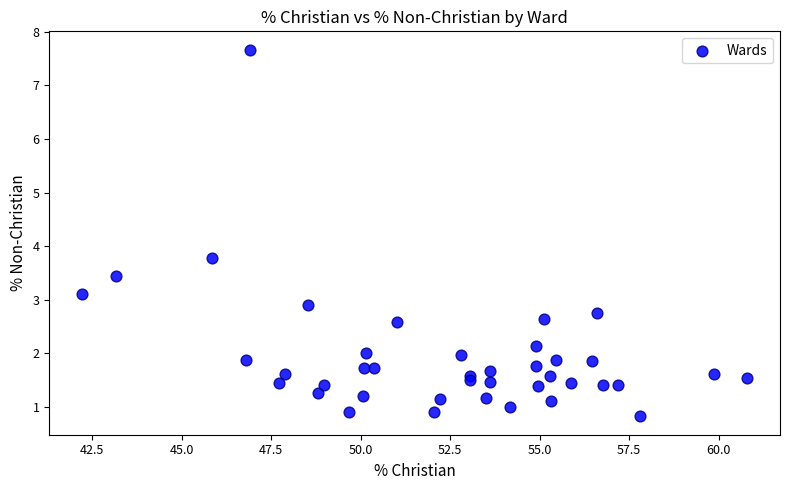

What Y value in the scatter plot is closest to 4?

3.8